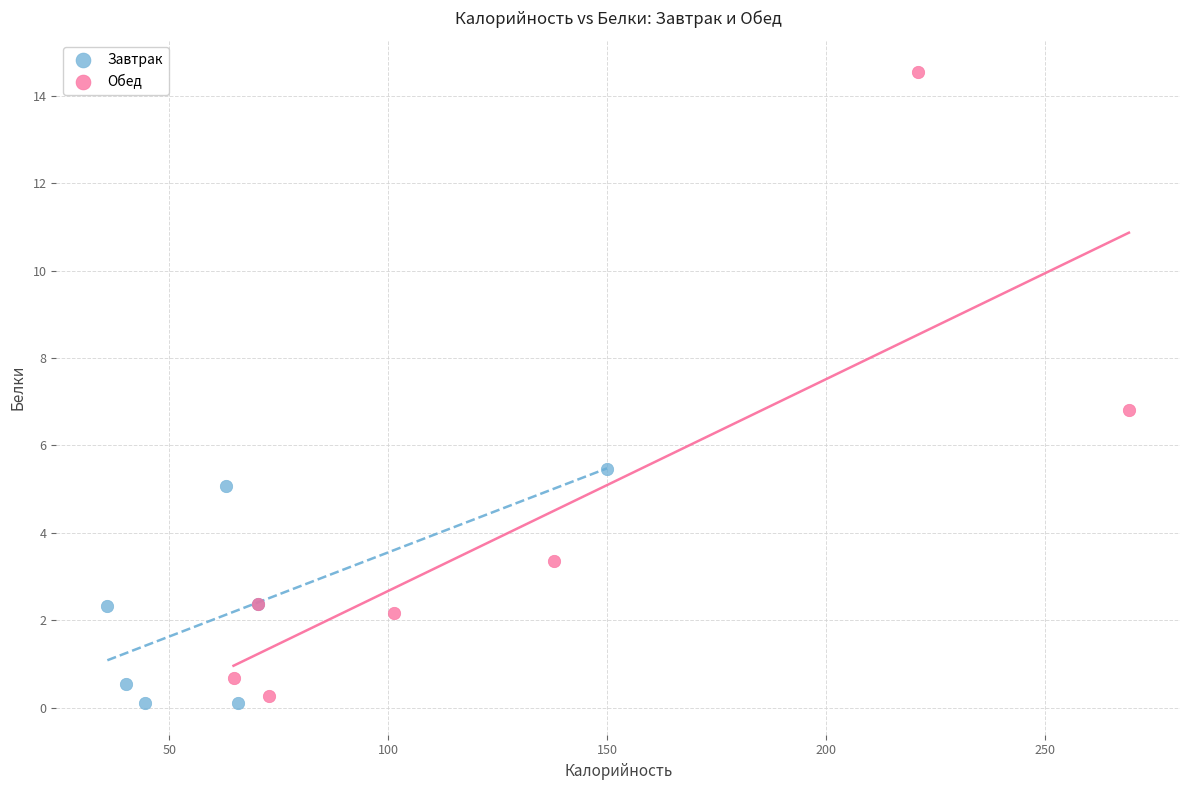

Which series reaches the maximum Y coordinate?

Обед